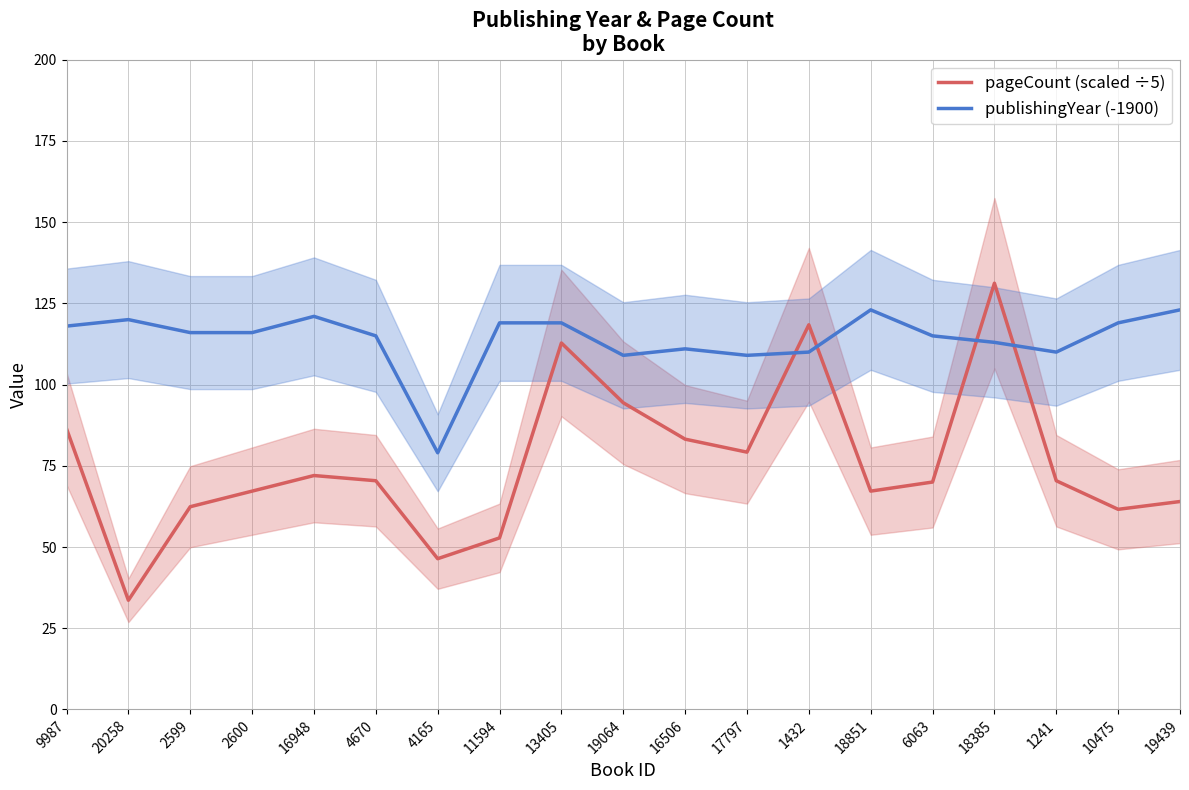

At which category is the sum across all series the highest?

18385